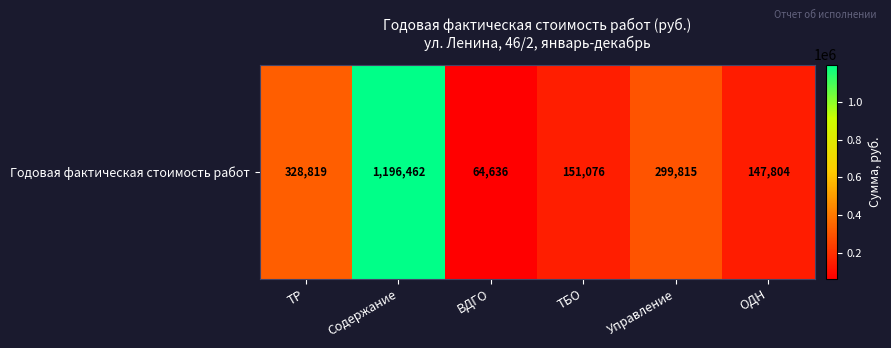

The chart shows a value of 1196461.6 at Содержание. True or false?

True